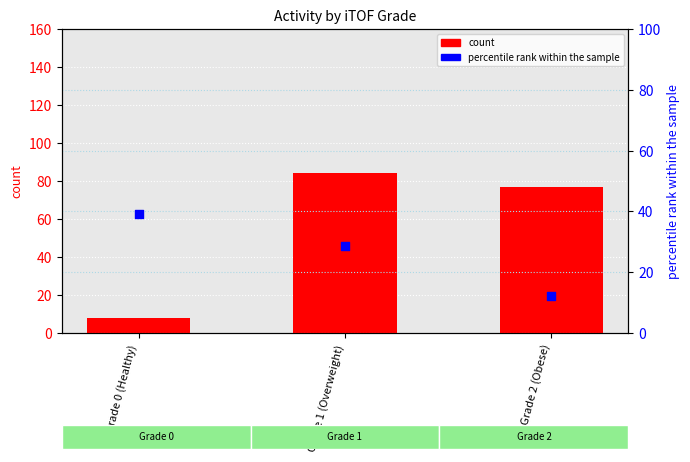

Which series has the widest spread of Y values?

count